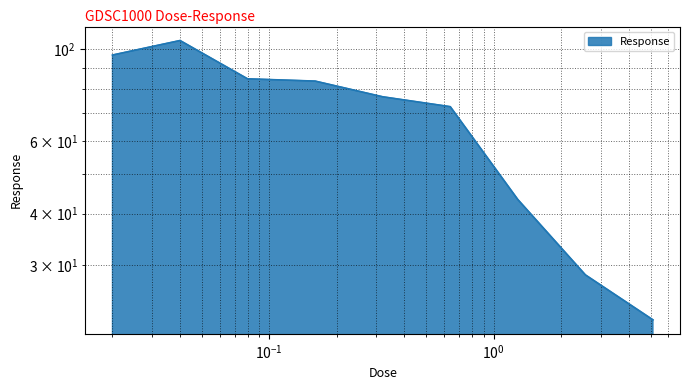

What is the sum of the values at 1.28 and 0.64?

115.8